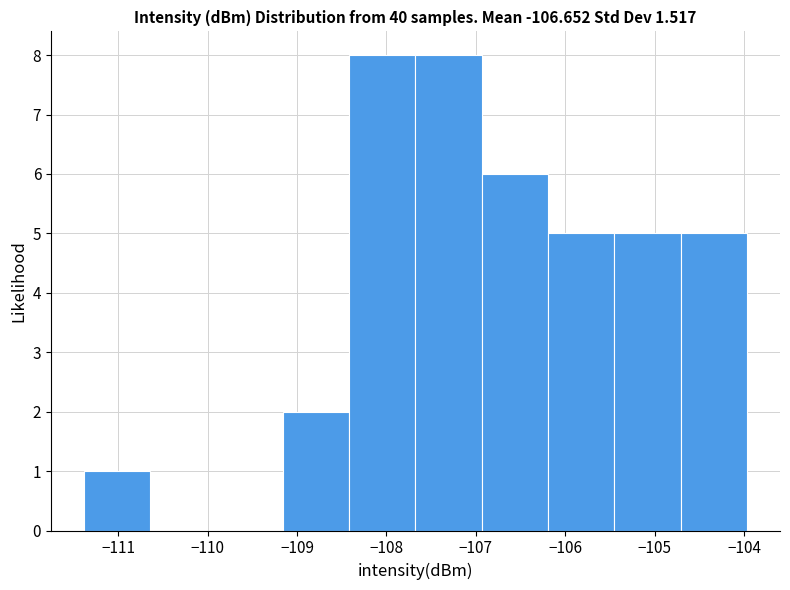

Reading left to right, transcribe this chart: for each bar, give the range it covers on the x-axis and its height. Neither the bar edges nor the heights are printed on the chart, so give them approximately, as read against the axes.

-111.4 to -110.6: 1
-110.6 to -109.9: 0
-109.9 to -109.2: 0
-109.2 to -108.4: 2
-108.4 to -107.7: 8
-107.7 to -106.9: 8
-106.9 to -106.2: 6
-106.2 to -105.5: 5
-105.5 to -104.7: 5
-104.7 to -104.0: 5